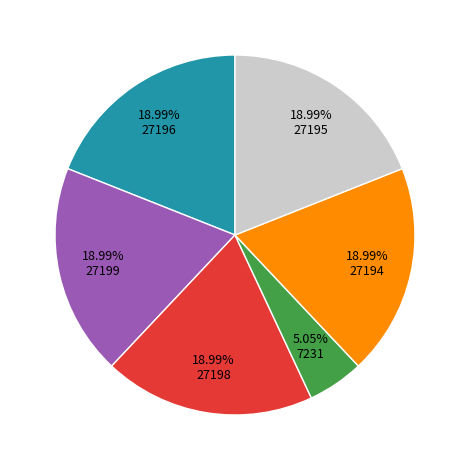

Is there any slice that represents more than half of the pie?

No